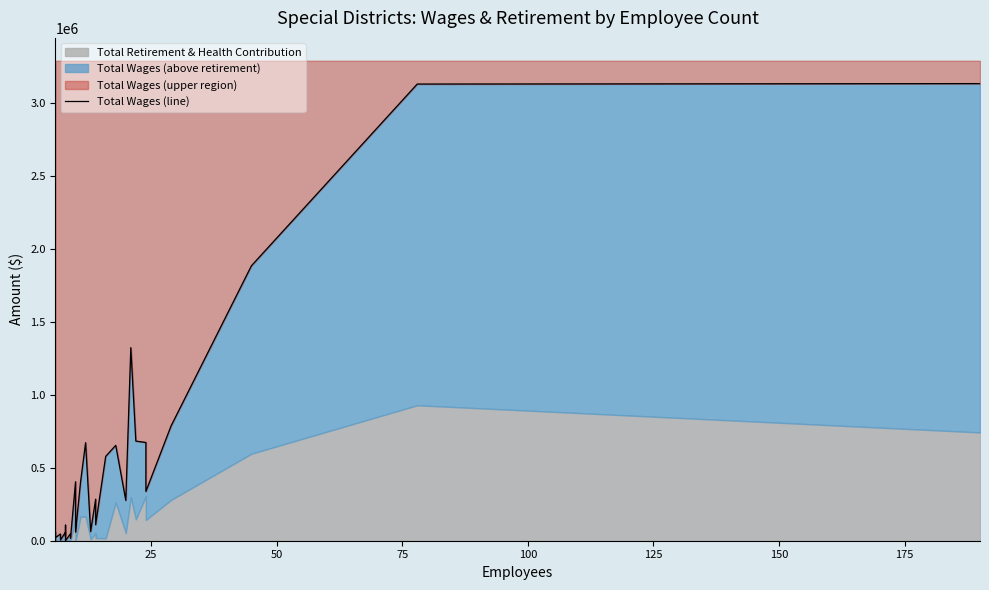

What is the minimum value shown in the chart?

1300.0